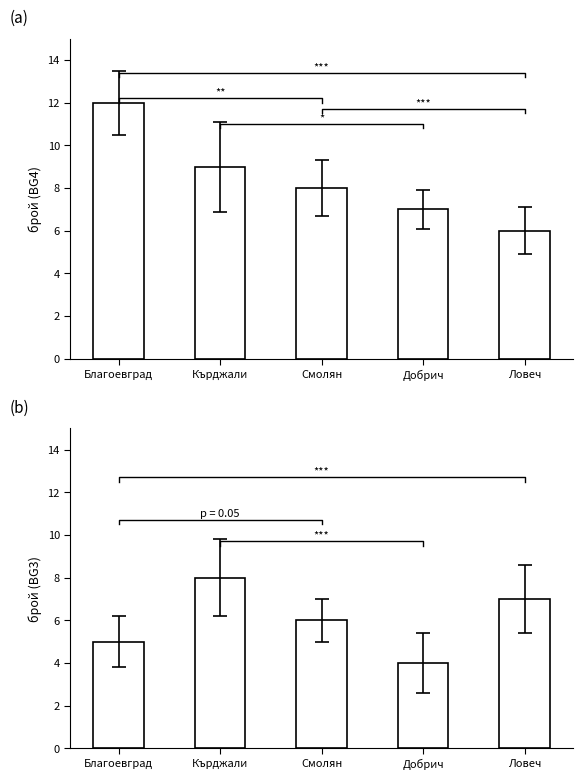

Which has a higher value, Благоевград or Смолян?

Благоевград